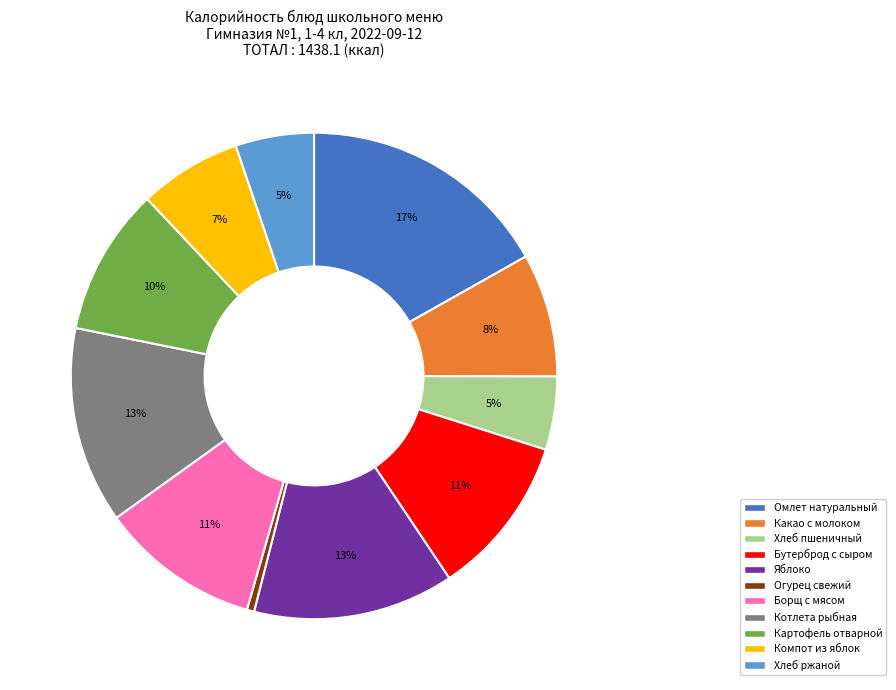

Is the sum of Хлеб ржаной and Картофель отварной greater than half?

No